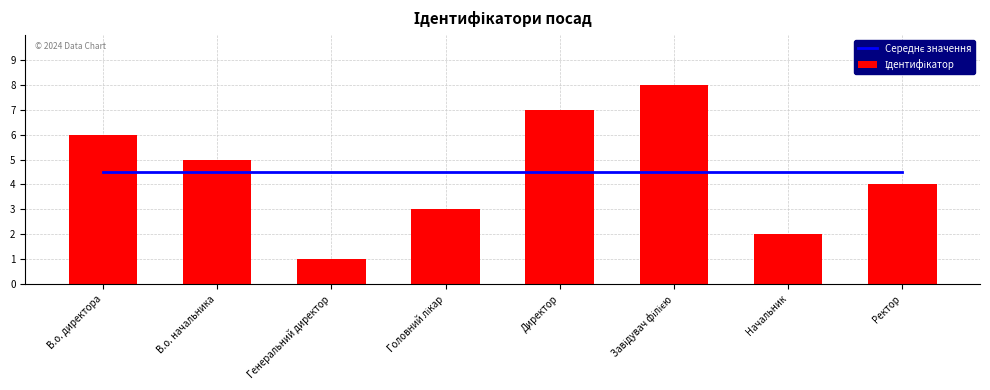

Between Головний лікар and Завідувач філією, which series saw the biggest shift?

Ідентифікатор